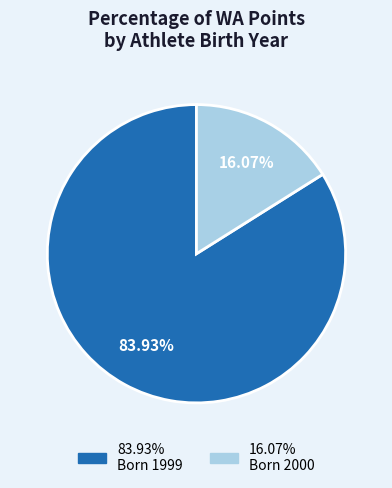

Does any single category account for the majority?

Yes